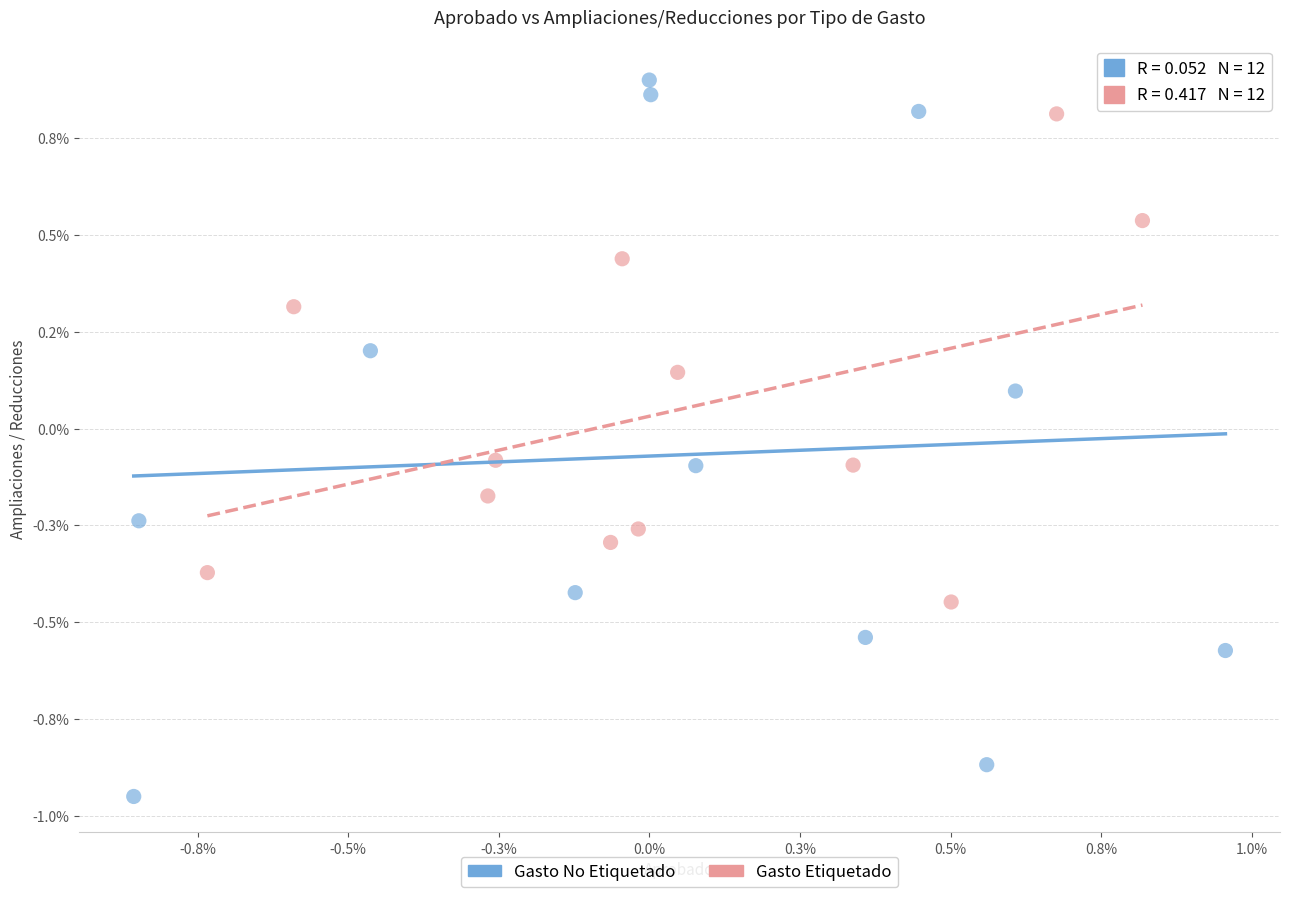

Which series contains the lowest Y value?

Gasto No Etiquetado